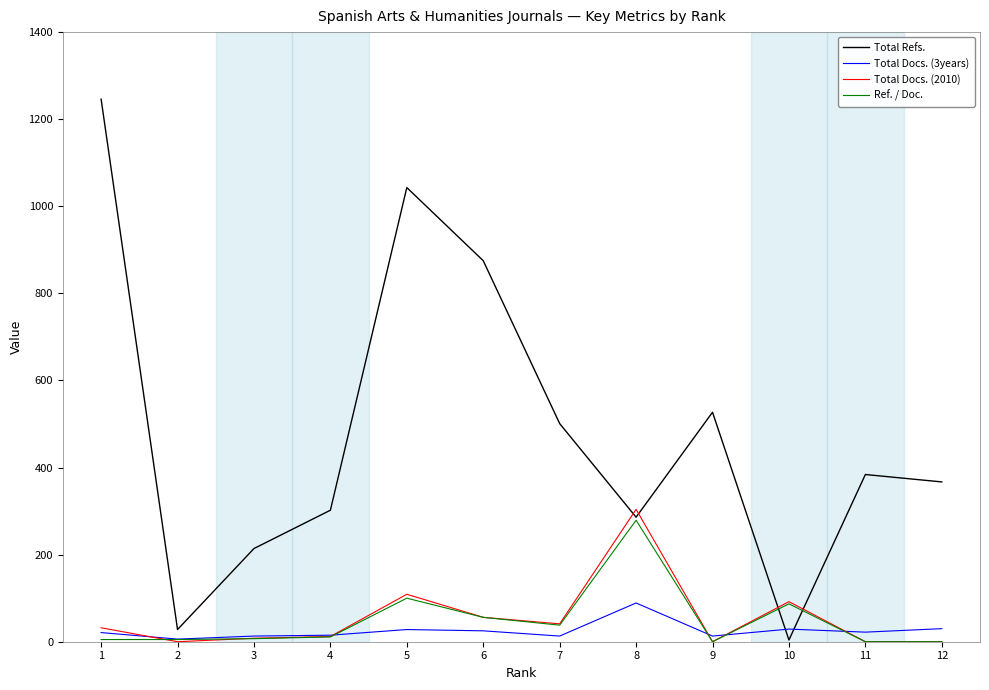

Which series has the largest total across all categories?

Total Refs.